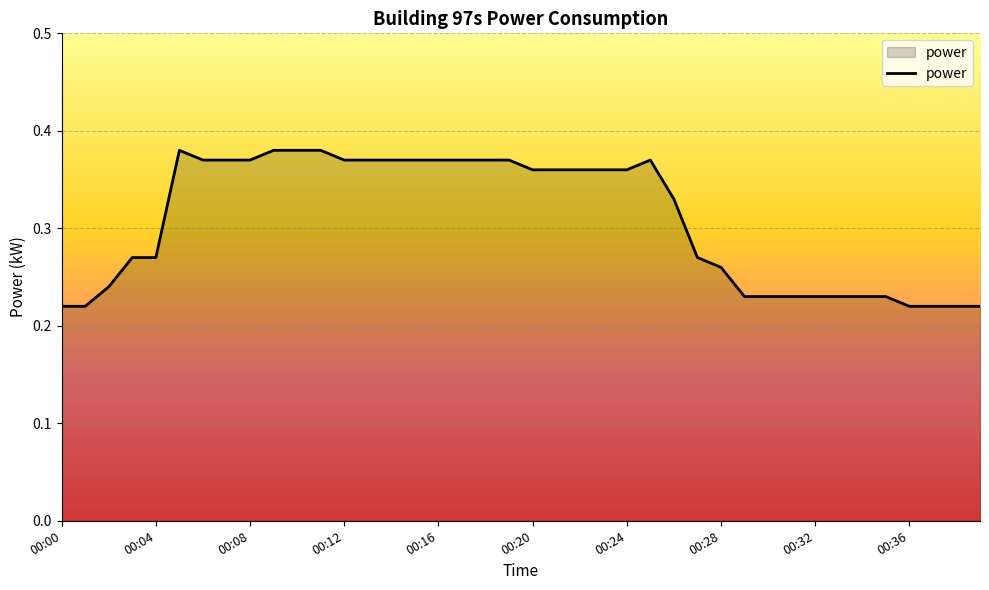

Does the chart have visible grid lines?

Yes